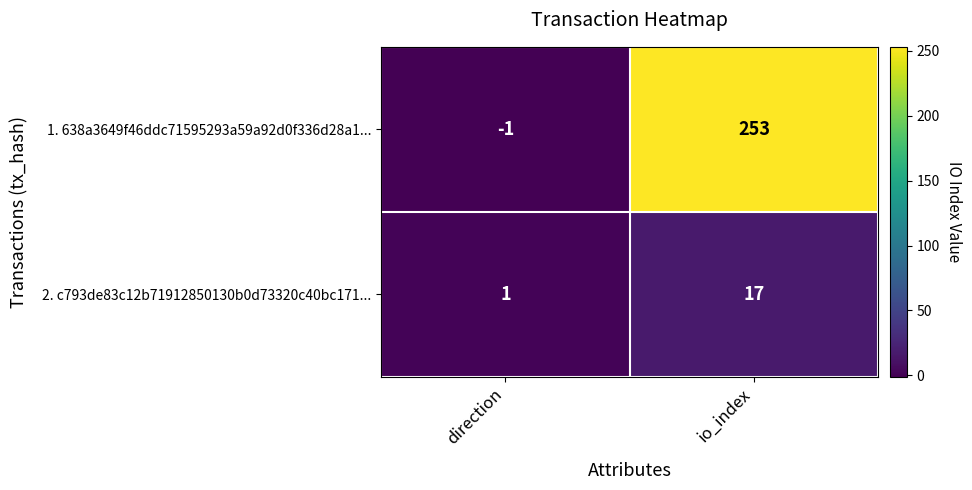

At io_index, list the series in order from largest to smallest.

1. 638a3649f46ddc71595293a59a92d0f336d28a1..., 2. c793de83c12b71912850130b0d73320c40bc171...